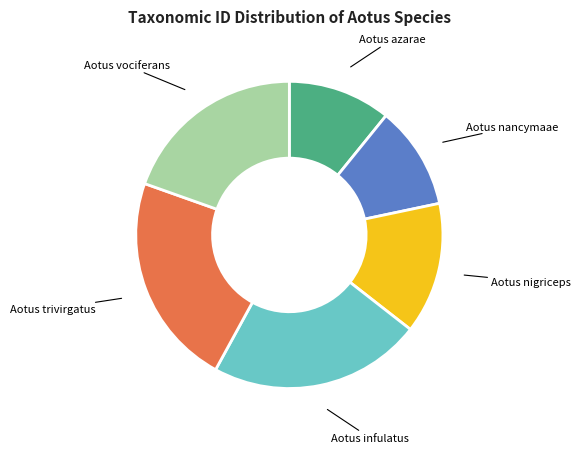

Does Aotus trivirgatus account for over 50% of the chart?

No